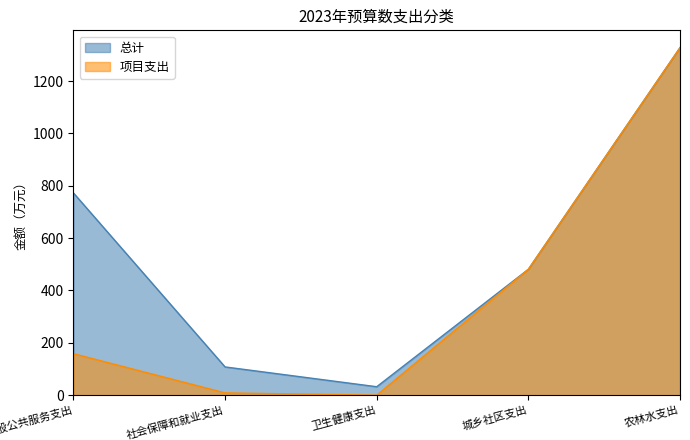

Which category has the highest value across all series?

农林水支出